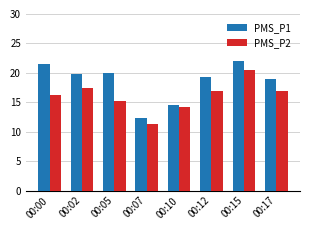

Are the bars grouped side by side (vs. stacked)?

Yes